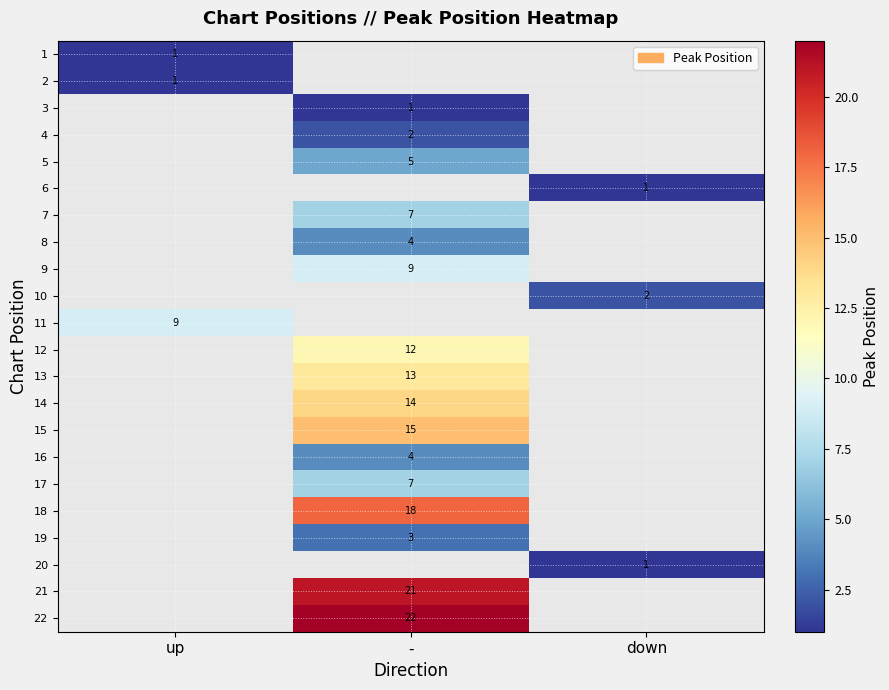

What is the difference between the highest and lowest values at up?

8.0